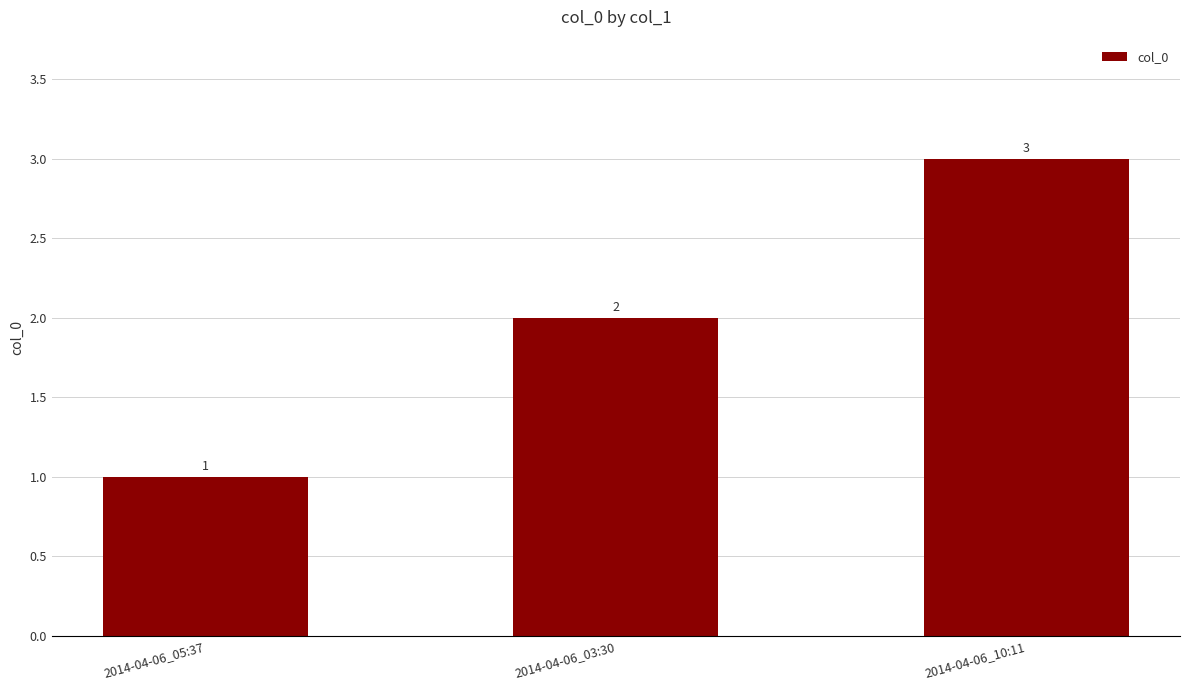

What is the label of the 3rd bar from the right?

2014-04-06_05:37